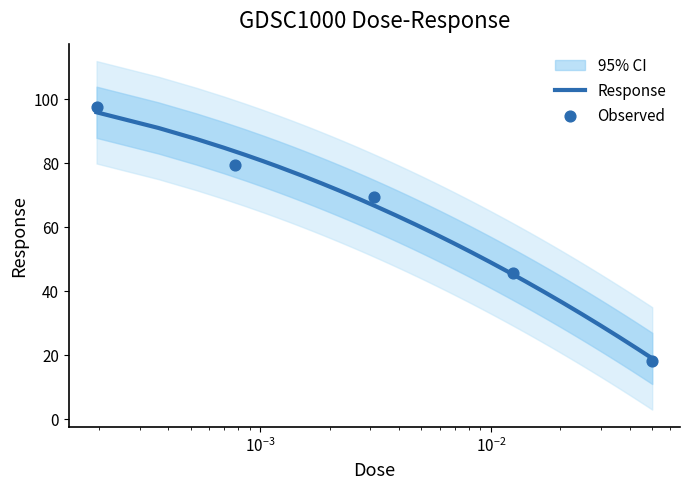

What is the ratio of the value at 0.0125 to the value at 0.003125?

0.7